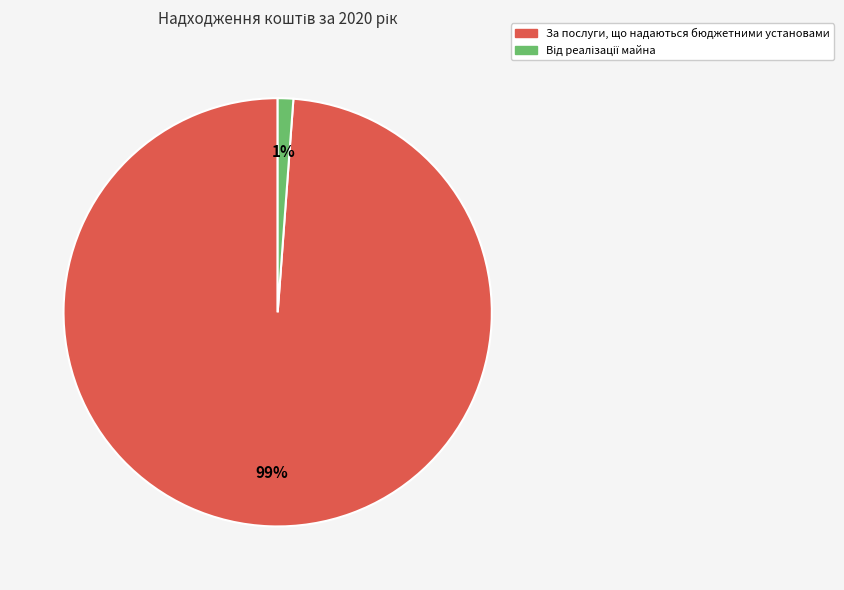

To the nearest percent, what is the difference between the largest and smallest slice percentages?

98%